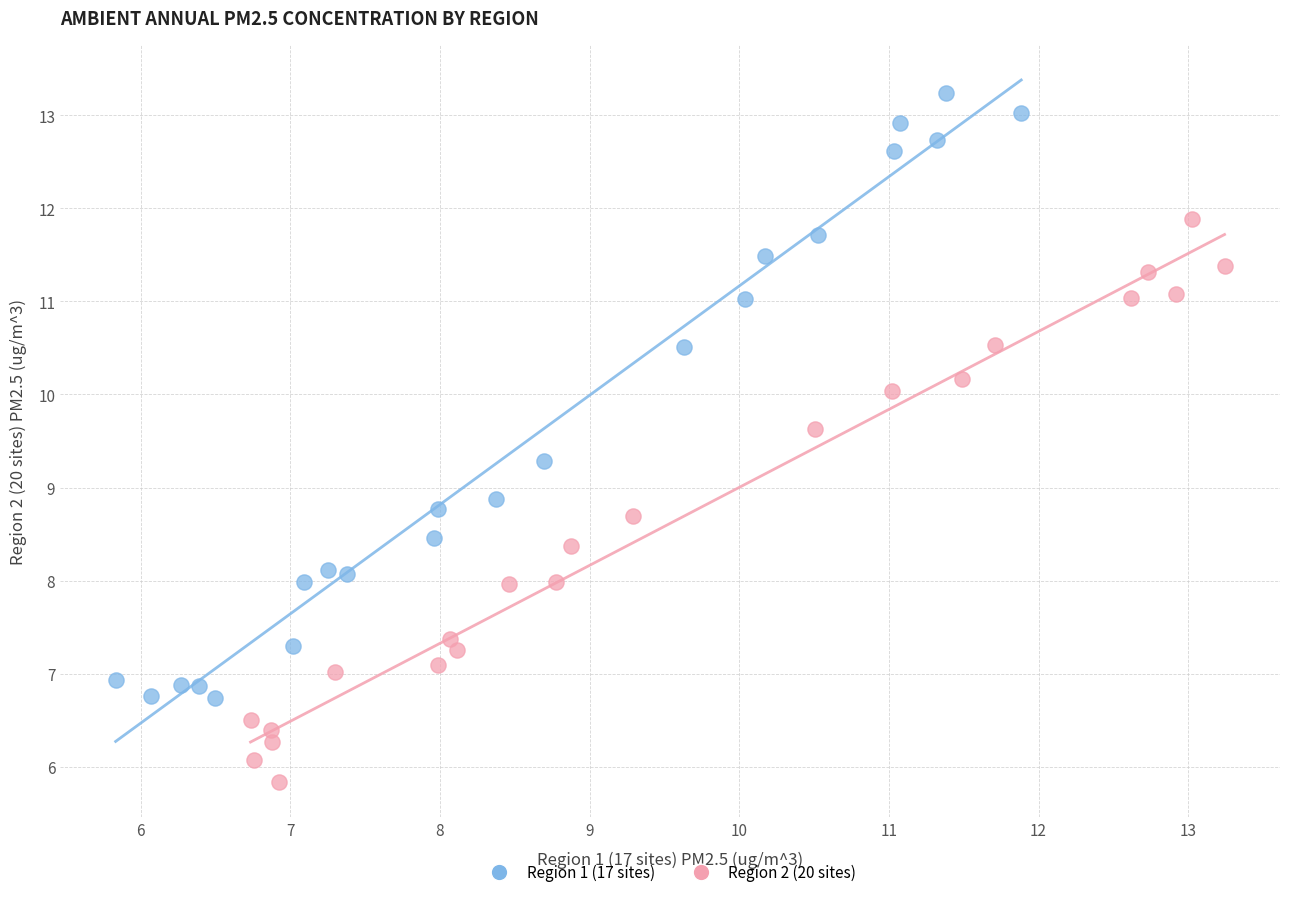

Which series has the largest Y range (max minus min)?

Region 1 (17 sites)